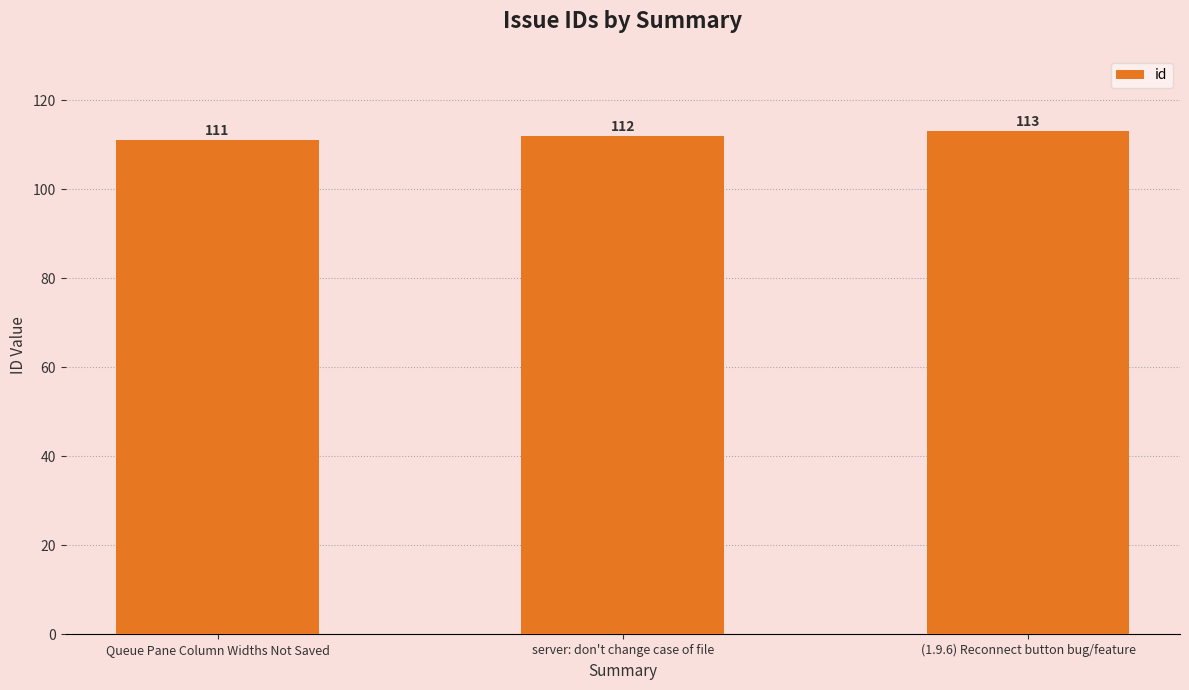

How many values are below 112?

1